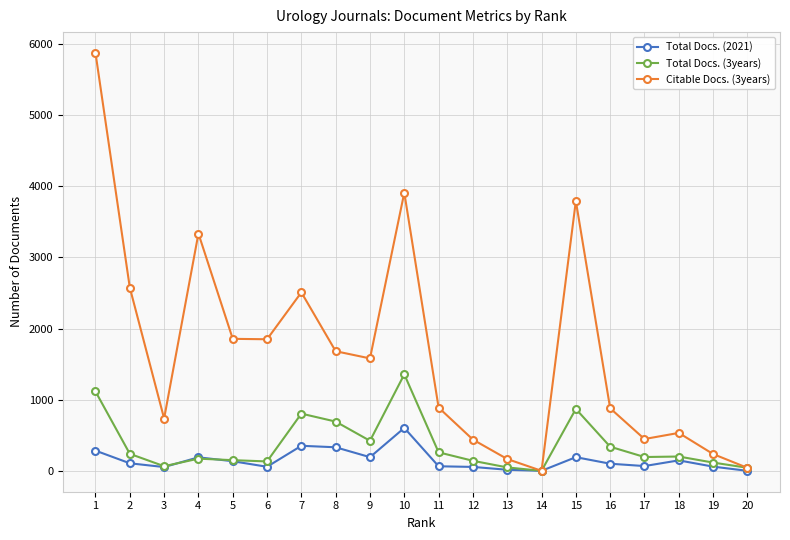

What is the difference between the Total Docs. (2021) values at 13 and 15?

177